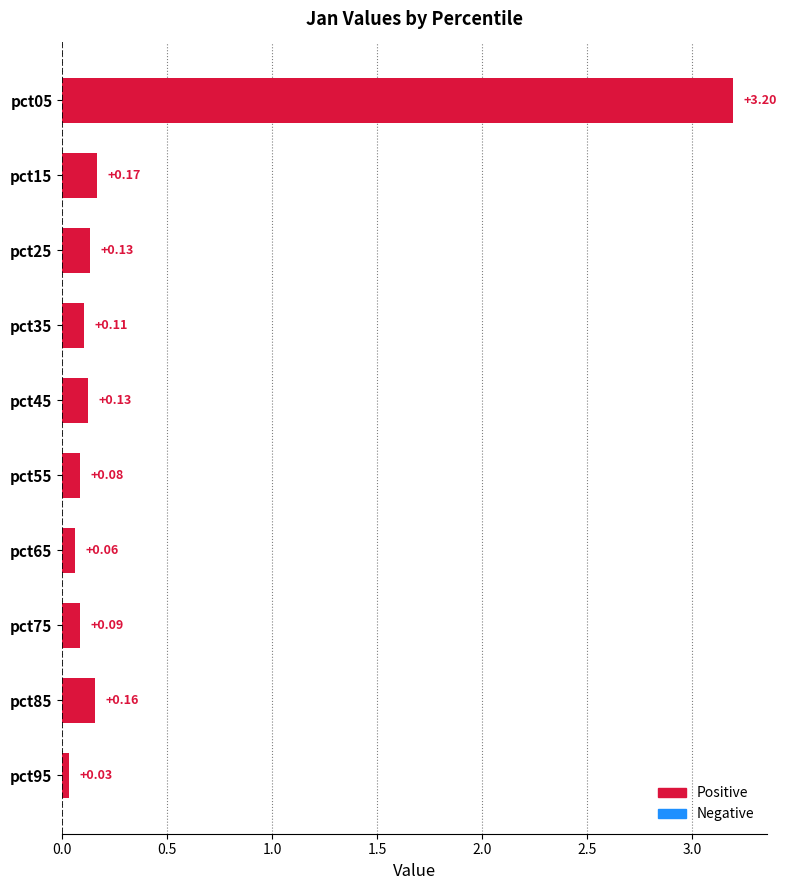

What is the difference between the maximum and minimum values?

3.2